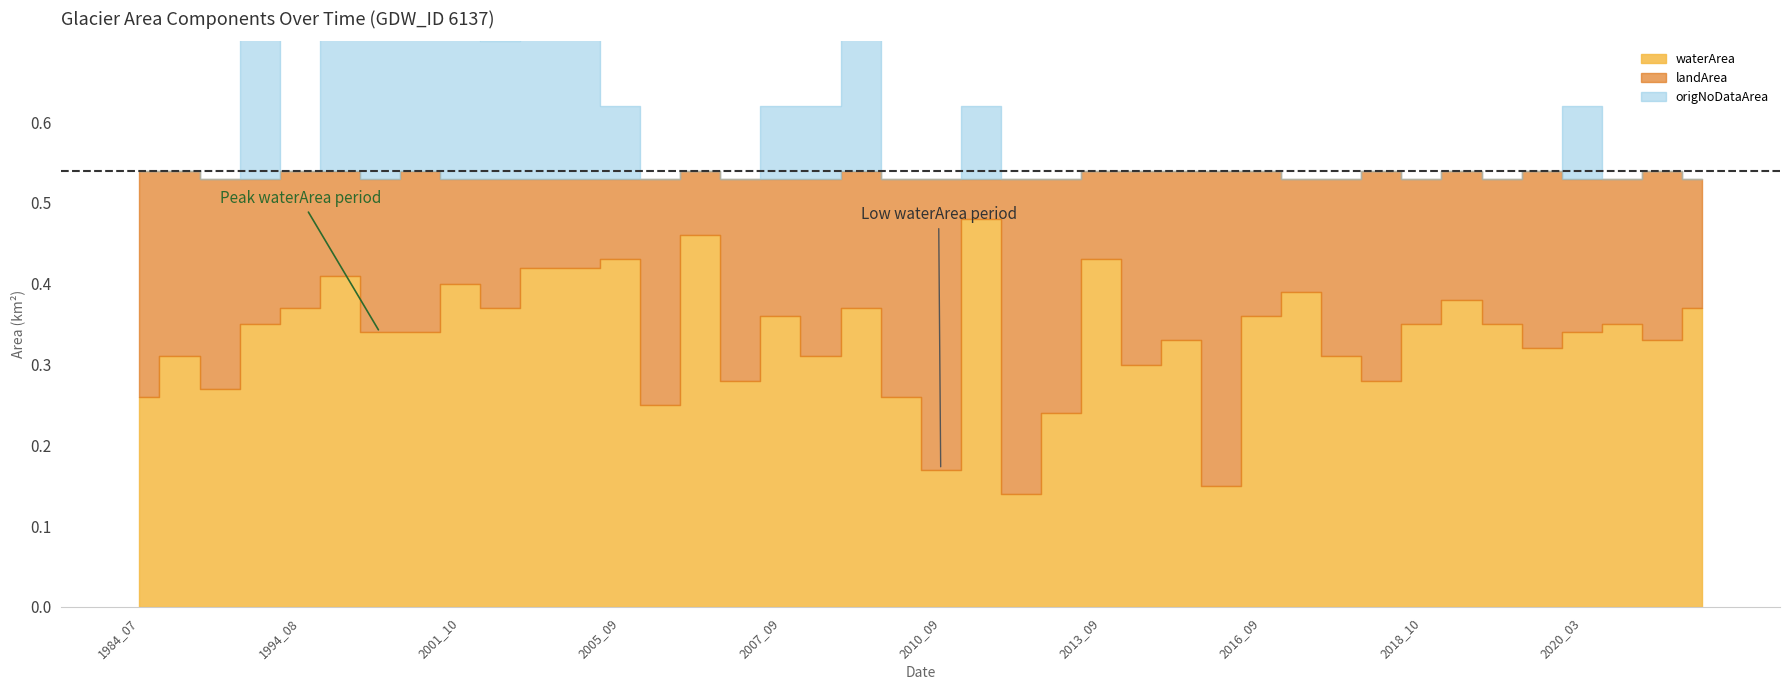

At which category does the chart reach its peak across all series?

2011_02